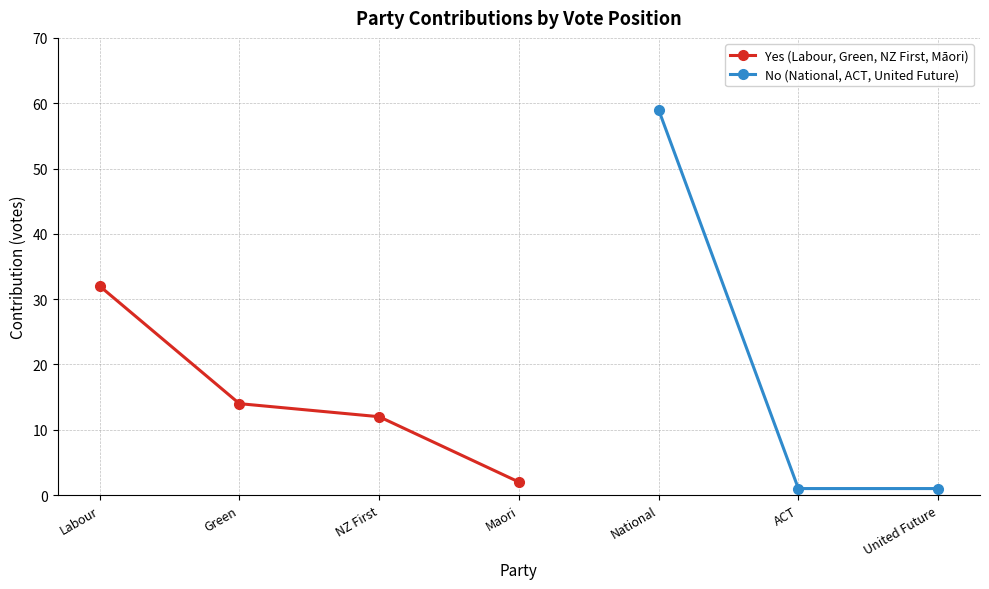

What is the difference between the values at Labour and Maori?

30